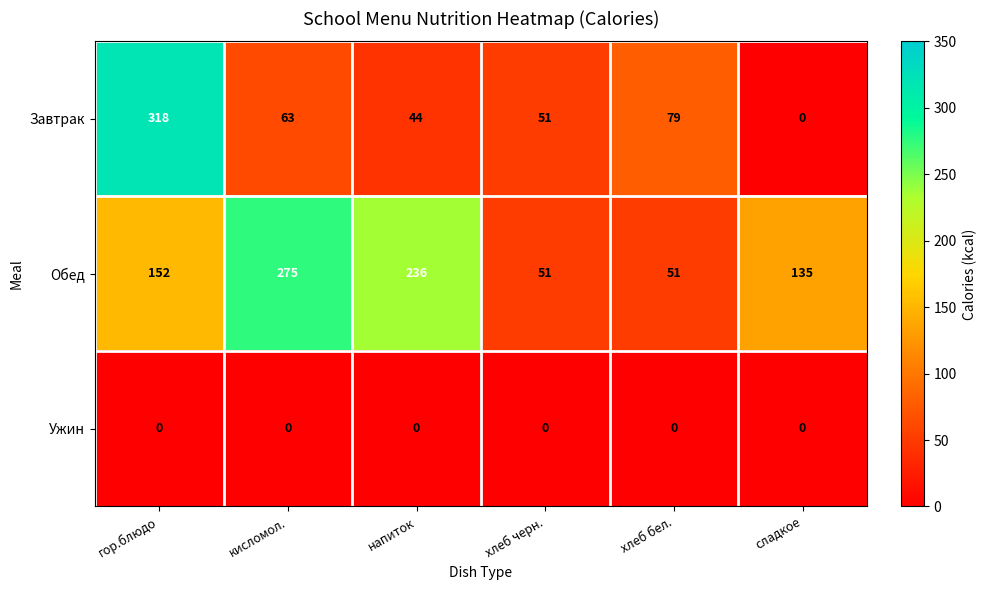

Reading left to right, what are all the values shown in this chart?

Завтрак: гор.блюдо=318	кисломол.=63	напиток=44	хлеб черн.=51	хлеб бел.=79	сладкое=0
Обед: гор.блюдо=152	кисломол.=275	напиток=236	хлеб черн.=51	хлеб бел.=51	сладкое=135
Ужин: гор.блюдо=0	кисломол.=0	напиток=0	хлеб черн.=0	хлеб бел.=0	сладкое=0